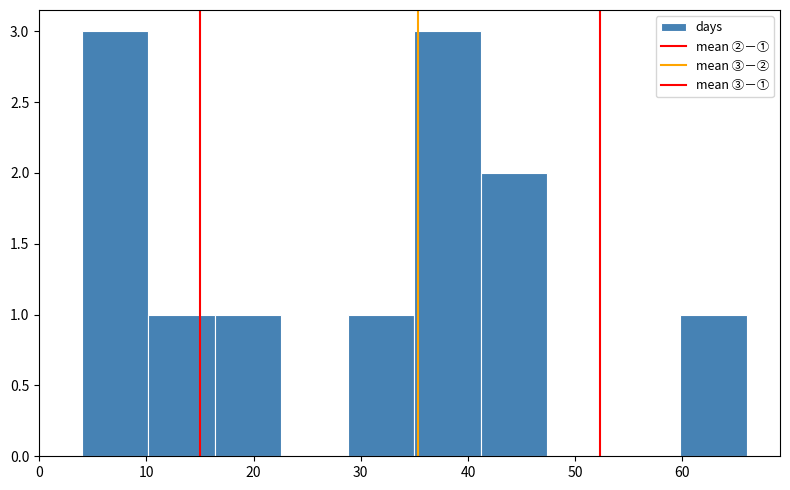

How tall is the bar that spans 16.4 to 22.6 on the x-axis? Neither the bar edges nor the heights are printed on the chart, so give them approximately, as read against the axes.

1